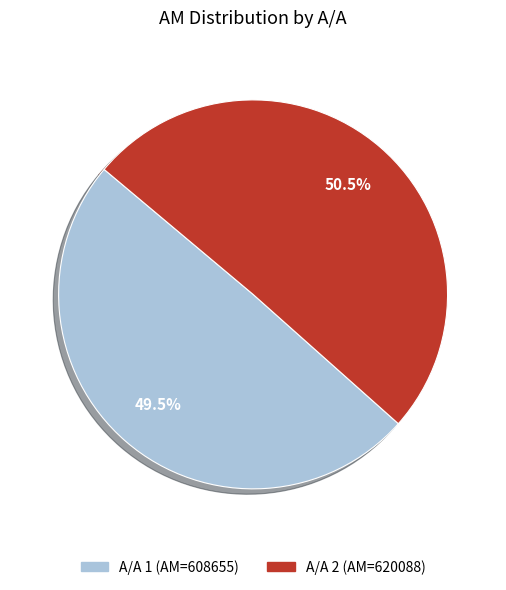

Is there a majority slice in this chart?

Yes